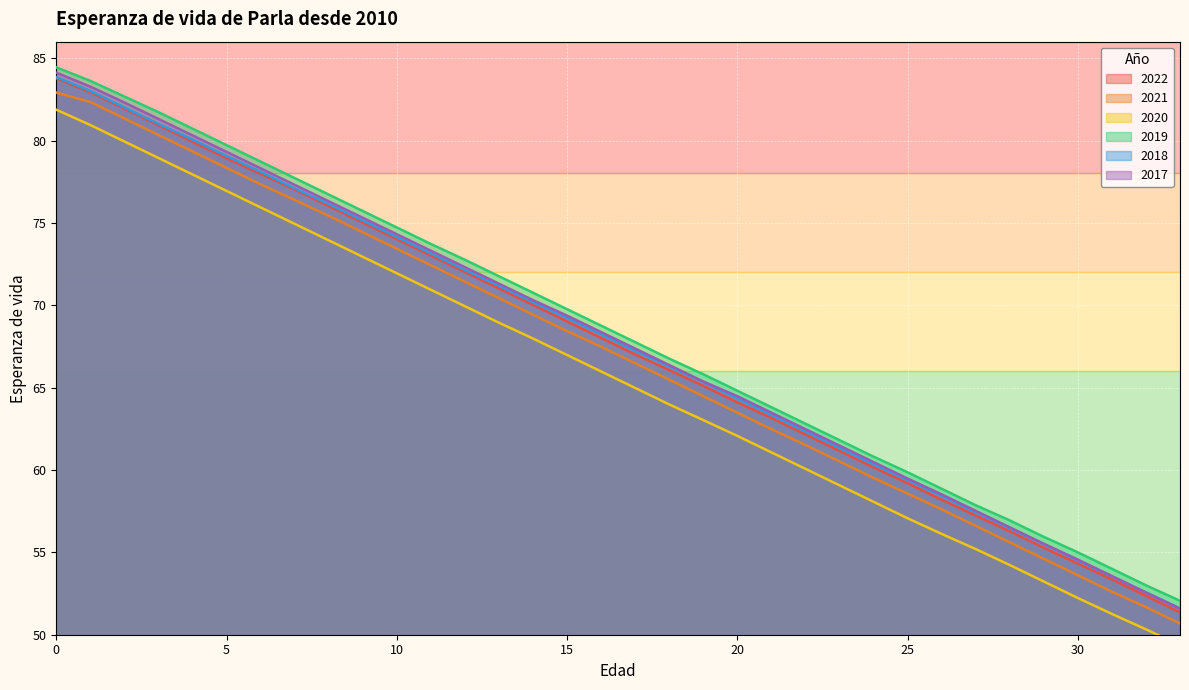

The value of 2021 at 32 is 51.7. True or false?

True